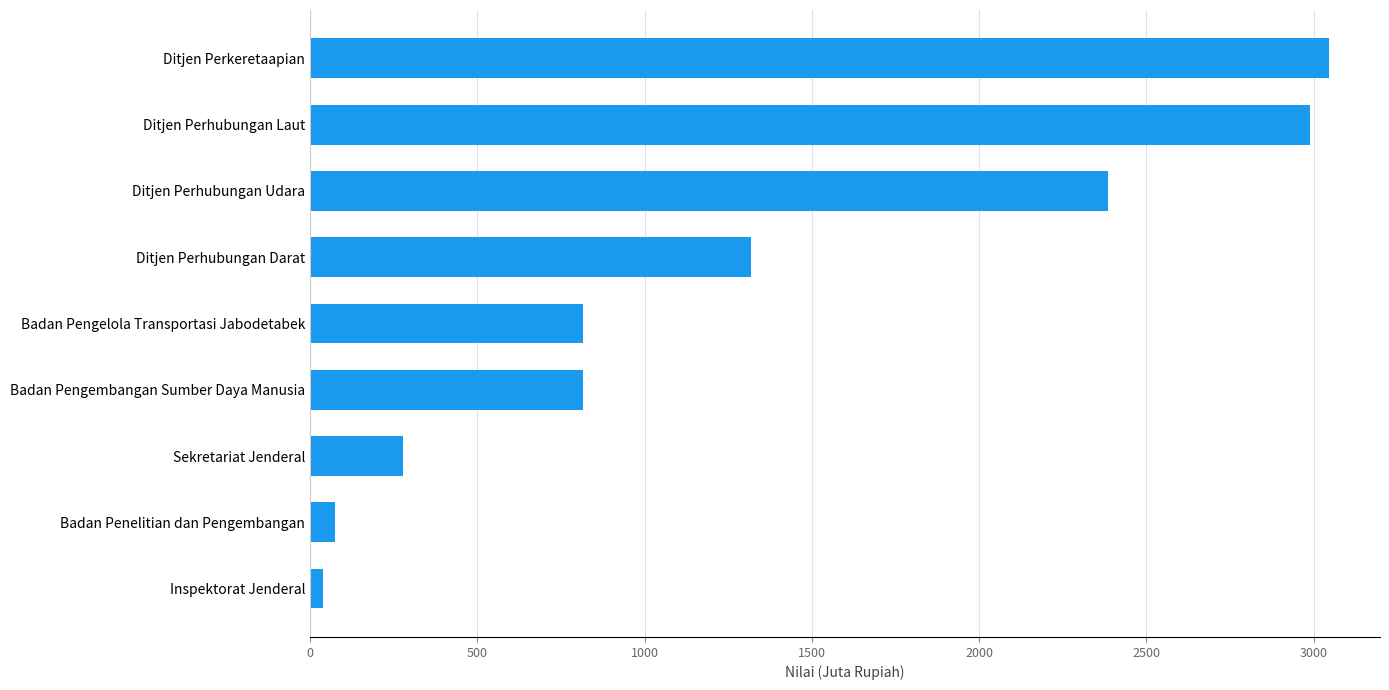

What is the average value?

1307